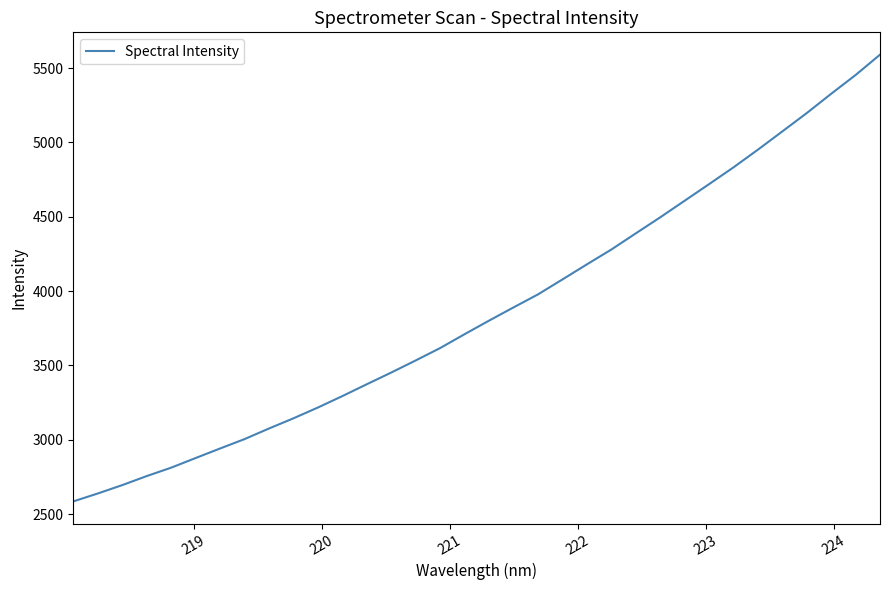

True or false: there are more than 2 points higher than both neighbors.

False